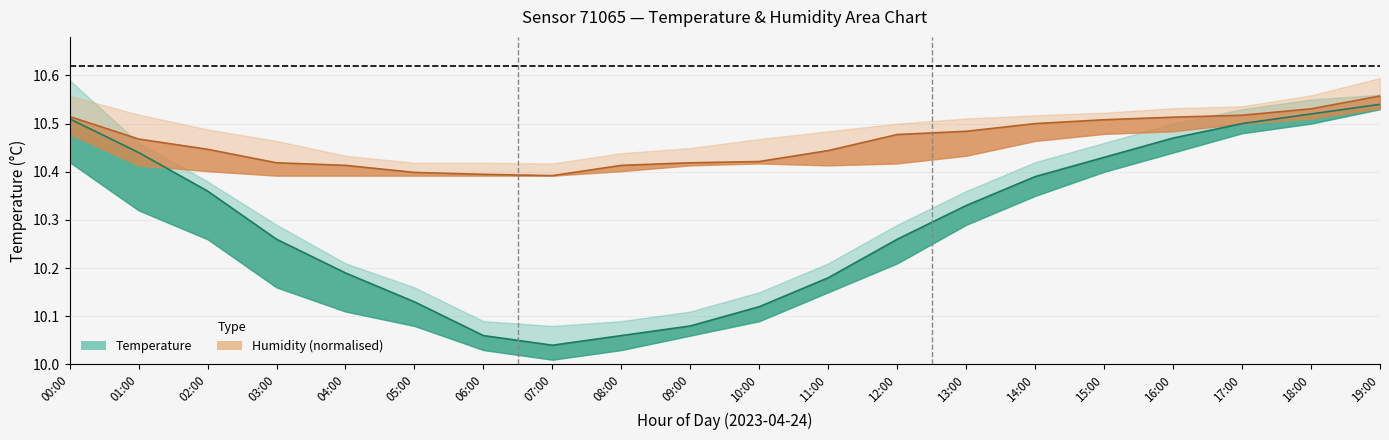

Reading left to right, what are all the values shown in this chart?

Temperature: 00:00=10.5	01:00=10.4	02:00=10.4	03:00=10.3	04:00=10.2	05:00=10.1	06:00=10.1	07:00=10.0	08:00=10.1	09:00=10.1	10:00=10.1	11:00=10.2	12:00=10.3	13:00=10.3	14:00=10.4	15:00=10.4	16:00=10.5	17:00=10.5	18:00=10.5	19:00=10.5
Humidity (normalised): 00:00=10.5	01:00=10.5	02:00=10.4	03:00=10.4	04:00=10.4	05:00=10.4	06:00=10.4	07:00=10.4	08:00=10.4	09:00=10.4	10:00=10.4	11:00=10.4	12:00=10.5	13:00=10.5	14:00=10.5	15:00=10.5	16:00=10.5	17:00=10.5	18:00=10.5	19:00=10.6